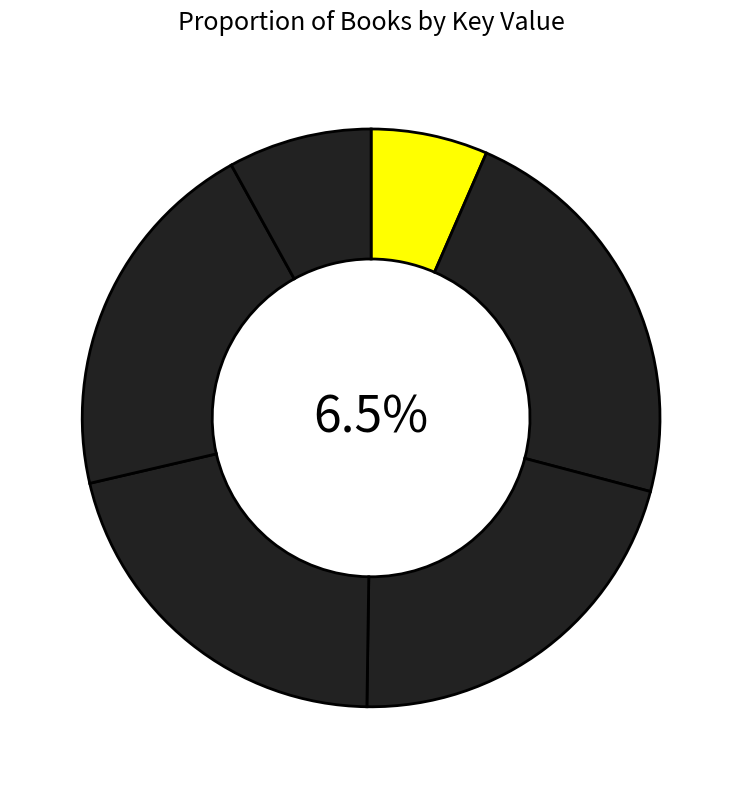

Rank the categories by value from lowest to highest.

Filigree's Midnight Ride, Lost Stone, Lucky Wheel, Big City, Ghost of Juniper Creek, New Kid